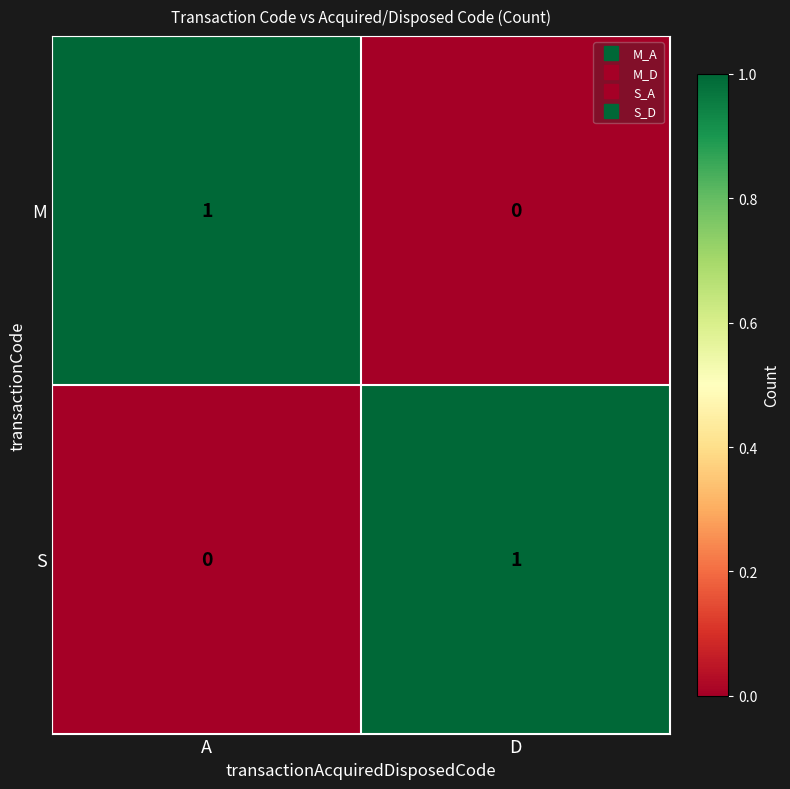

Is it true that S equals 1 at D?

True